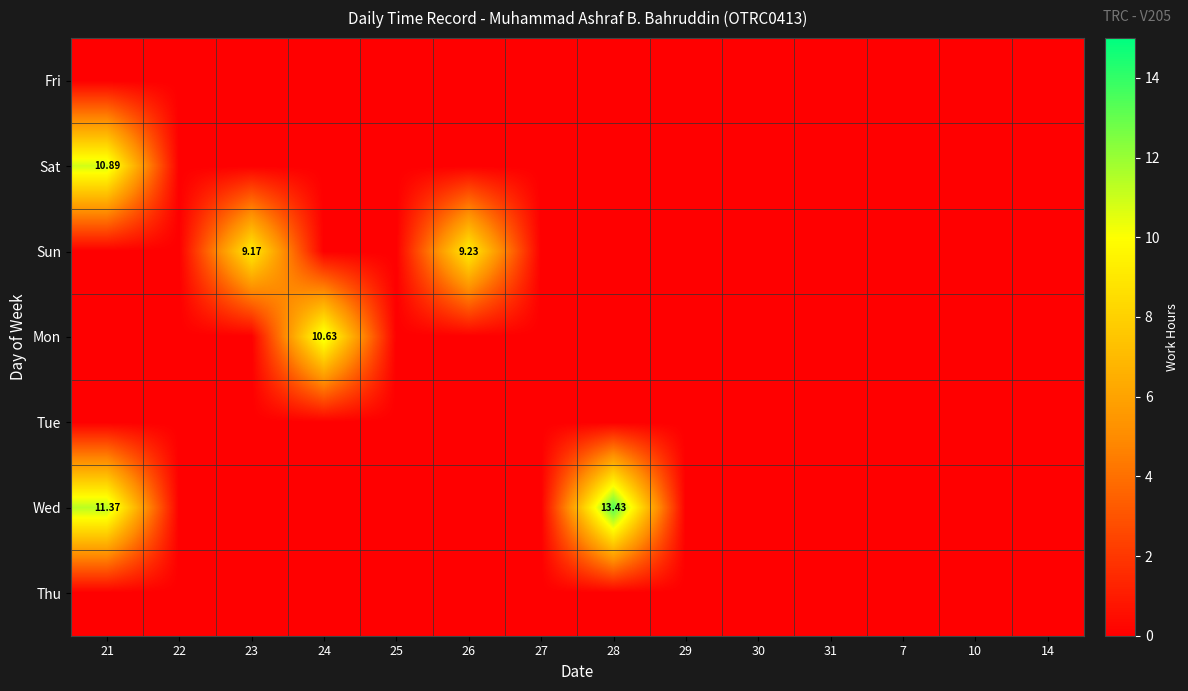

At how many categories does at least one series exceed 8?

5